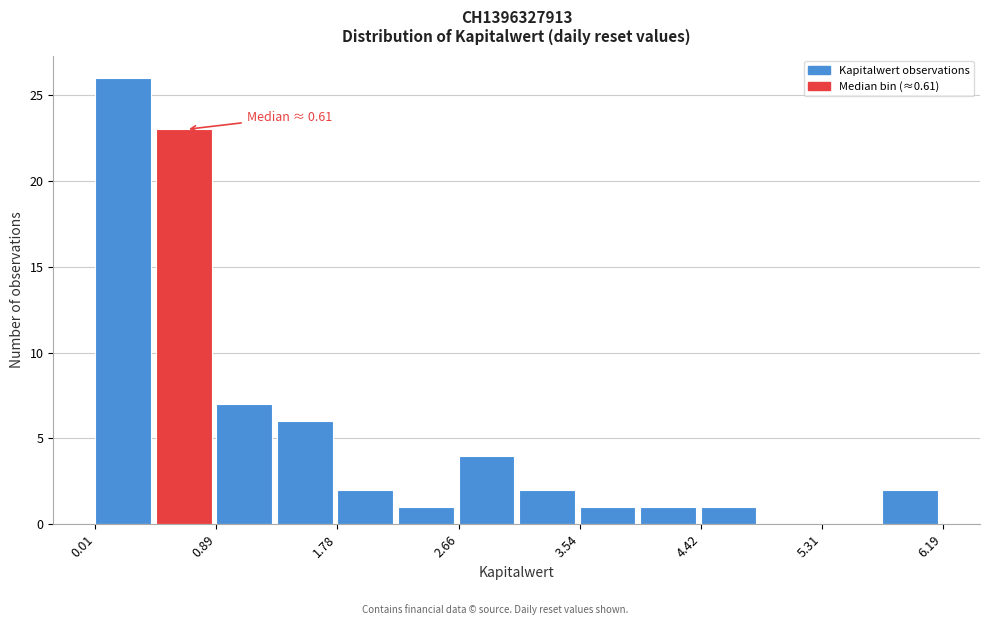

Over which range of the x-axis is the bar tallest?

0.0 to 0.5